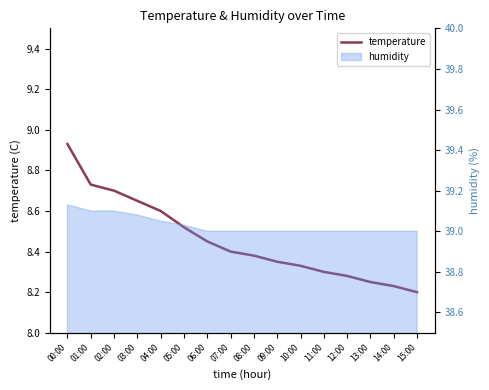

How many categories are shown in the chart?

16